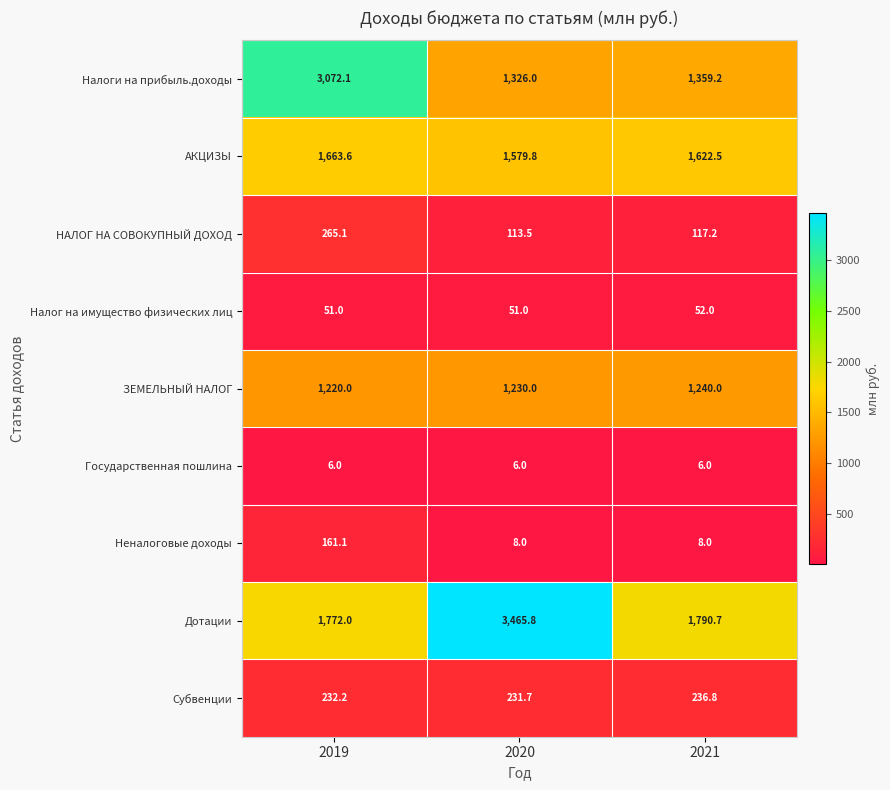

At 2019, list the series in order from largest to smallest.

Налоги на прибыль.доходы, Дотации, АКЦИЗЫ, ЗЕМЕЛЬНЫЙ НАЛОГ, НАЛОГ НА СОВОКУПНЫЙ ДОХОД, Субвенции, Неналоговые доходы, Налог на имущество физических лиц, Государственная пошлина